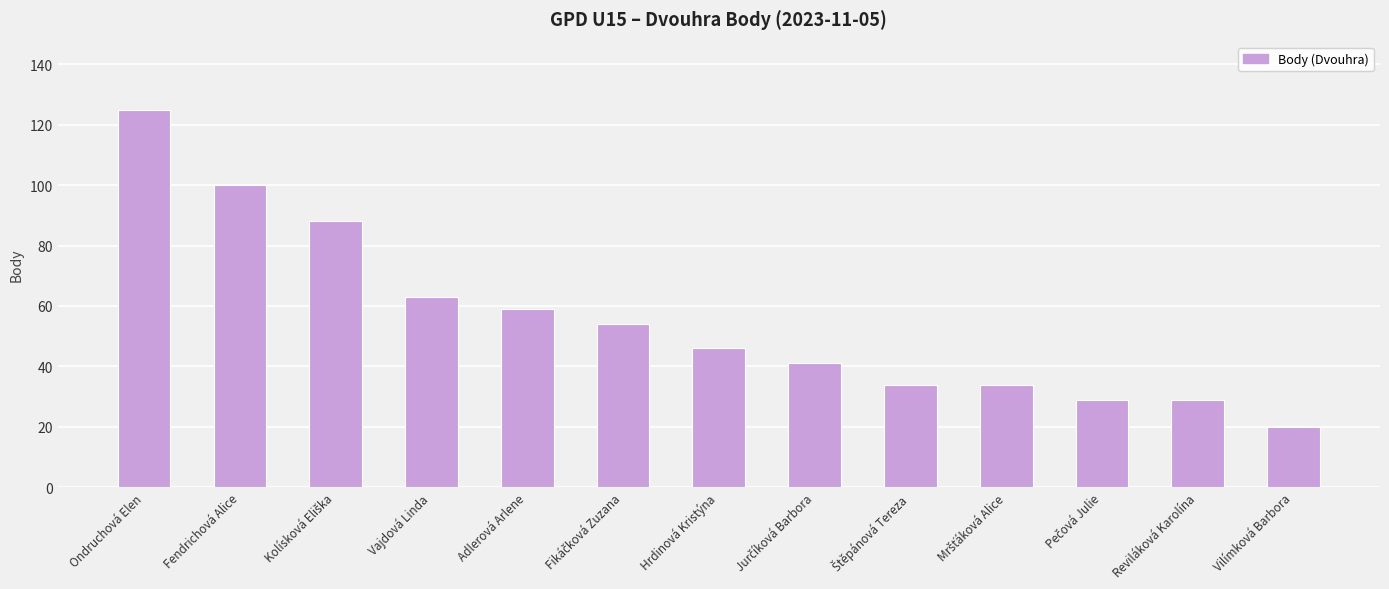

What is the ratio of the value at Adlerová Arlene to the value at Fendrichová Alice?

0.6